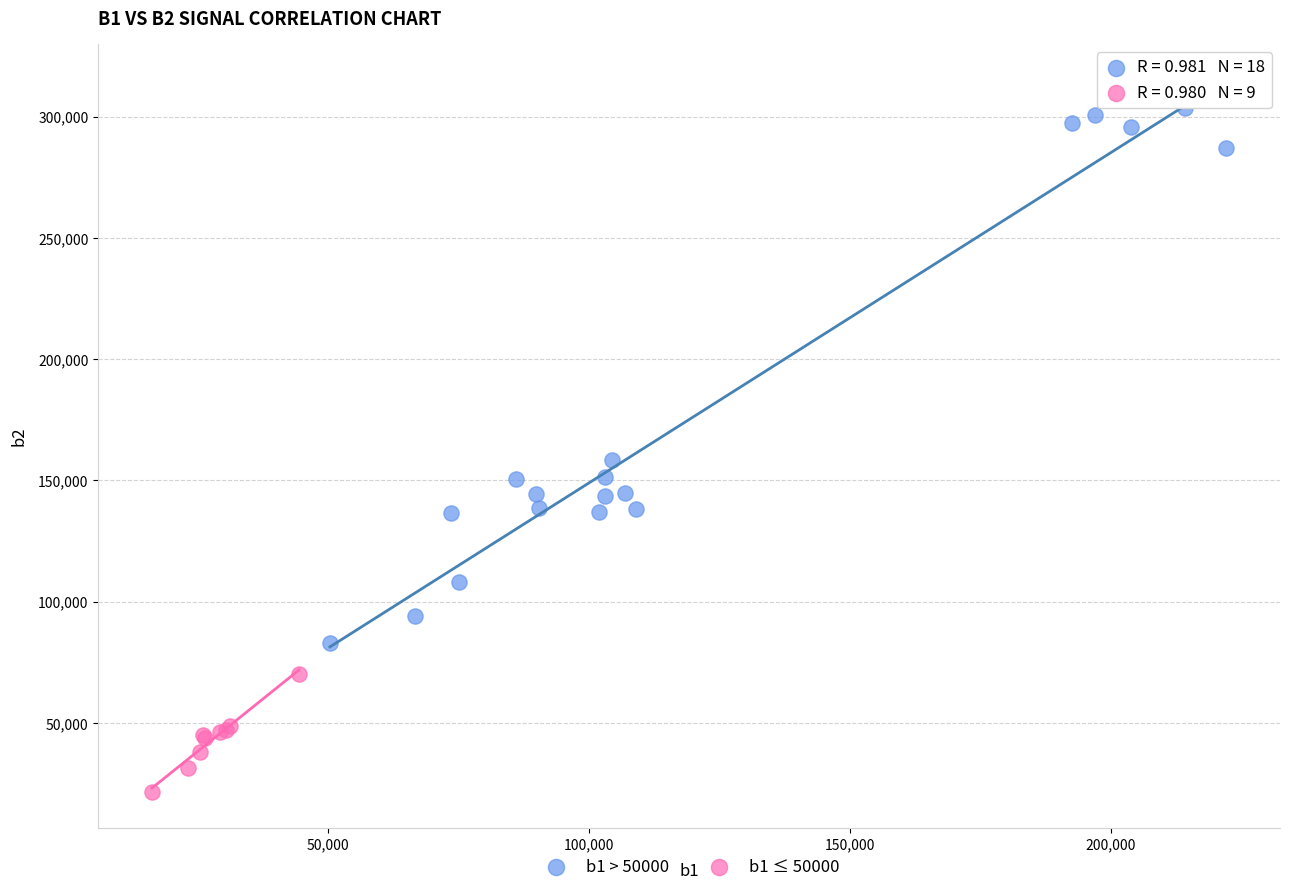

Which series contains the lowest Y value?

b1 ≤ 50000